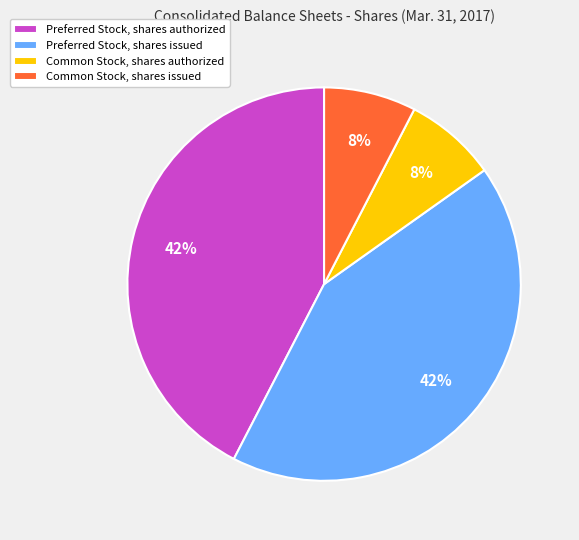

To the nearest percent, what is the average slice percentage?

25%